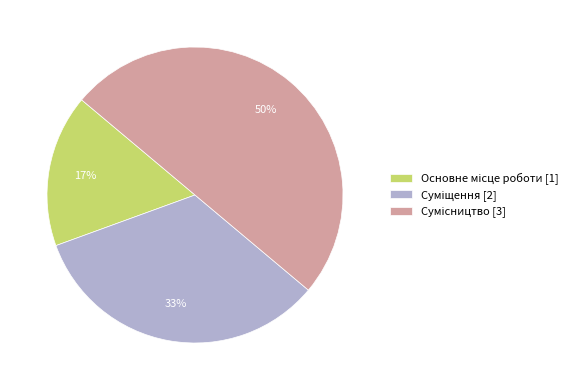

To the nearest percent, what is the difference between the largest and smallest slice percentages?

33%